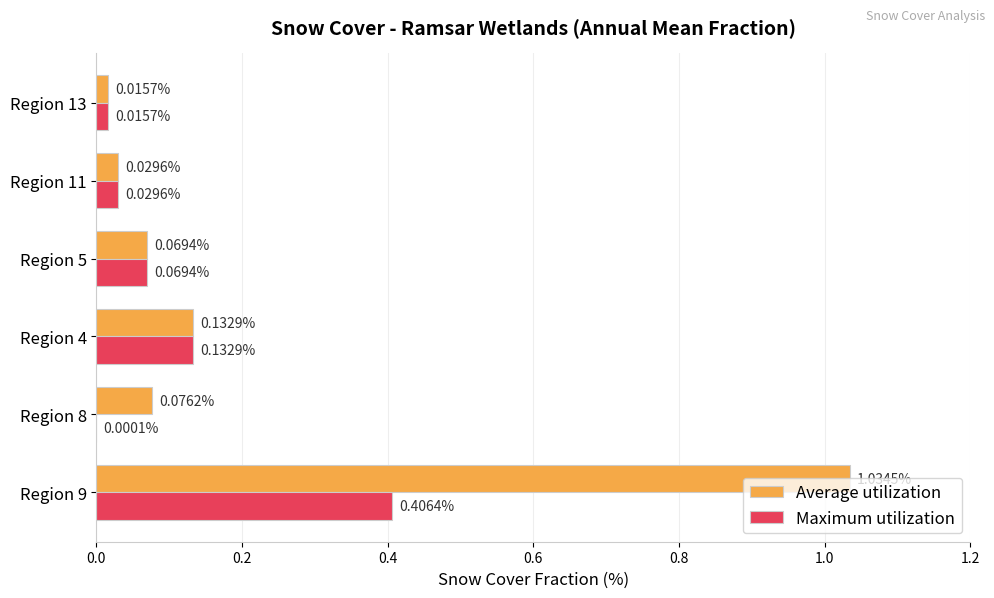

What is the sum of all Maximum utilization values?

0.7